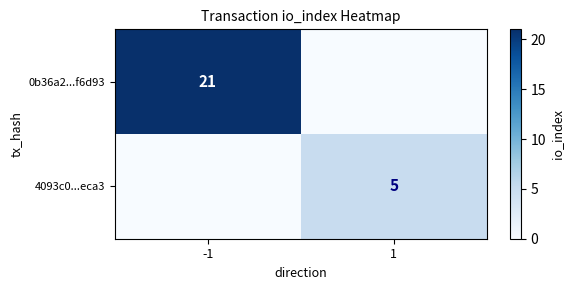

Is the value of 0b36a2...f6d93 at -1 greater than the value of 4093c0...eca3 at 1?

Yes